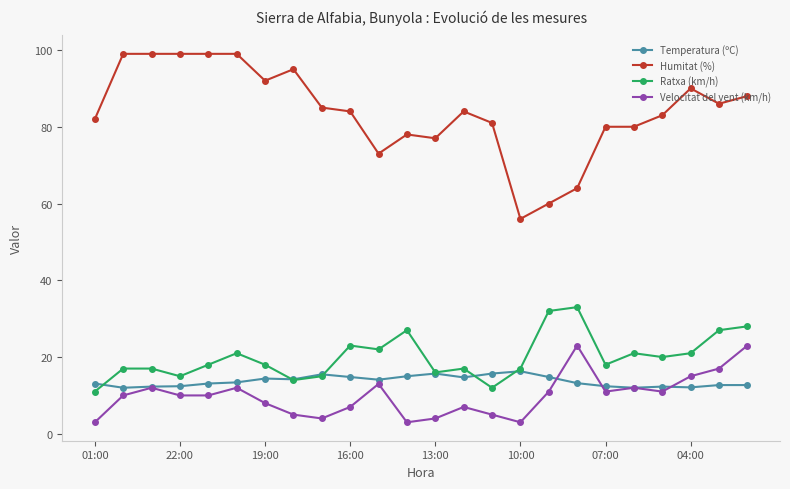

What is the average value of the Temperatura (ºC) series?

13.7